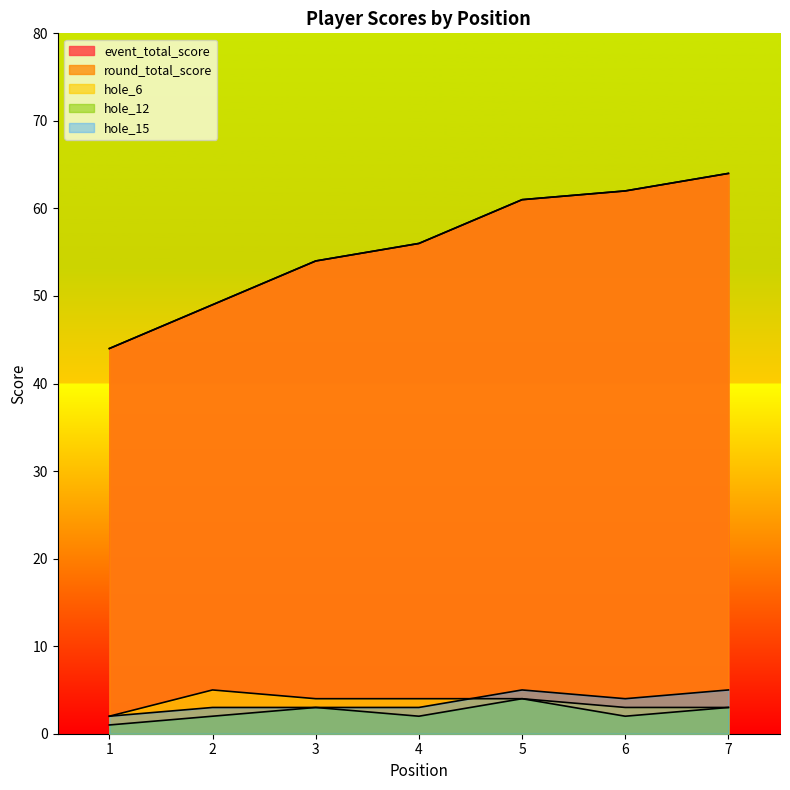

At which label does round_total_score reach its peak?

7